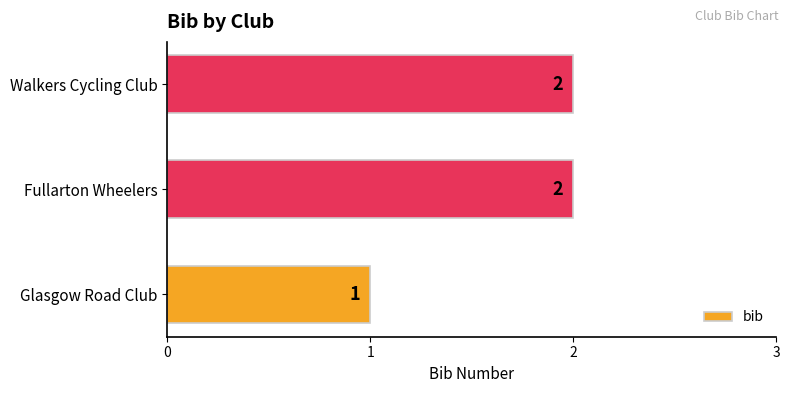

What is the difference between the maximum and minimum values?

1